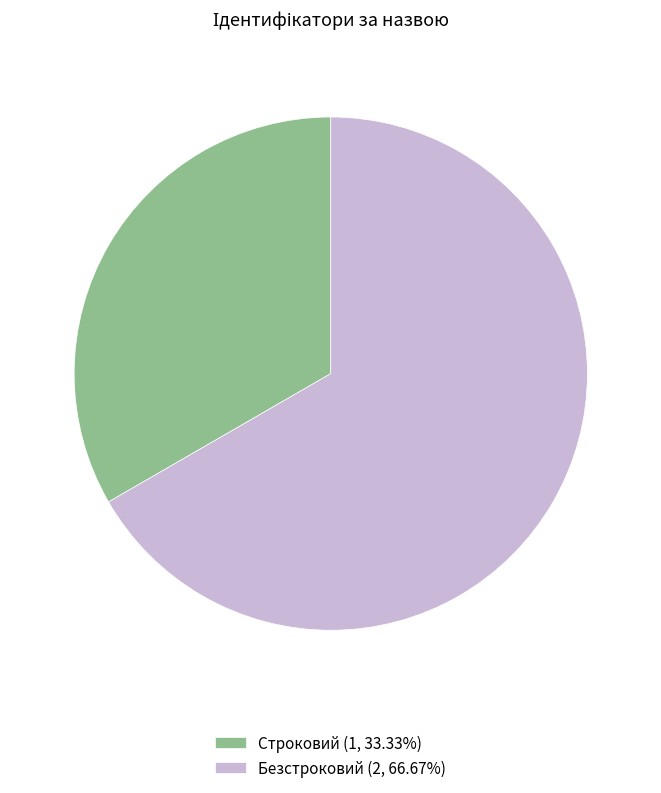

Combined, do Безстроковий (2, 66.67%) and Строковий (1, 33.33%) account for over 50%?

Yes